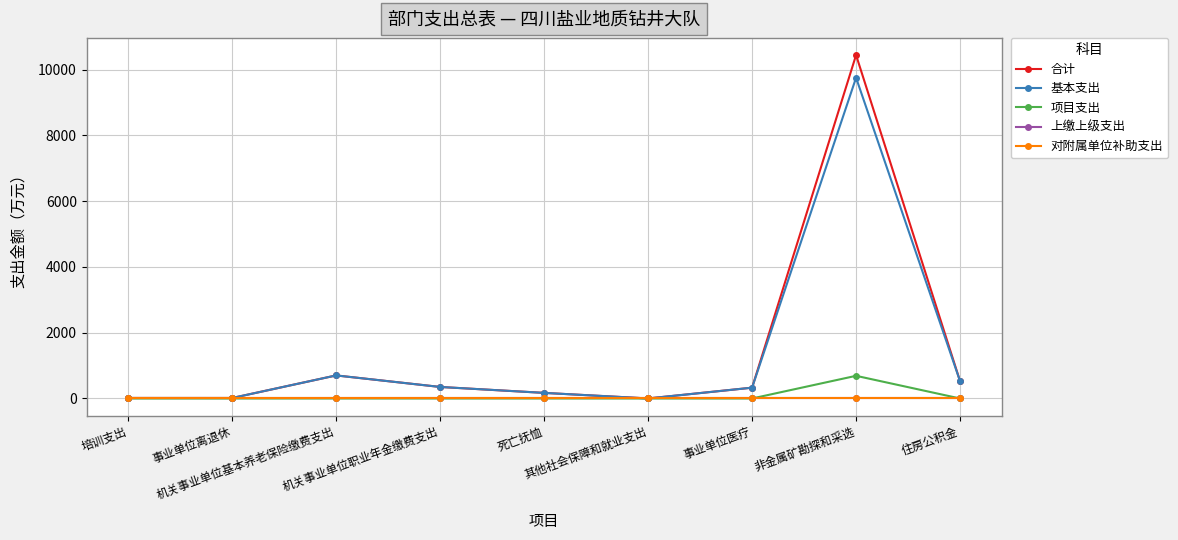

At how many categories does at least one series exceed 2137?

1